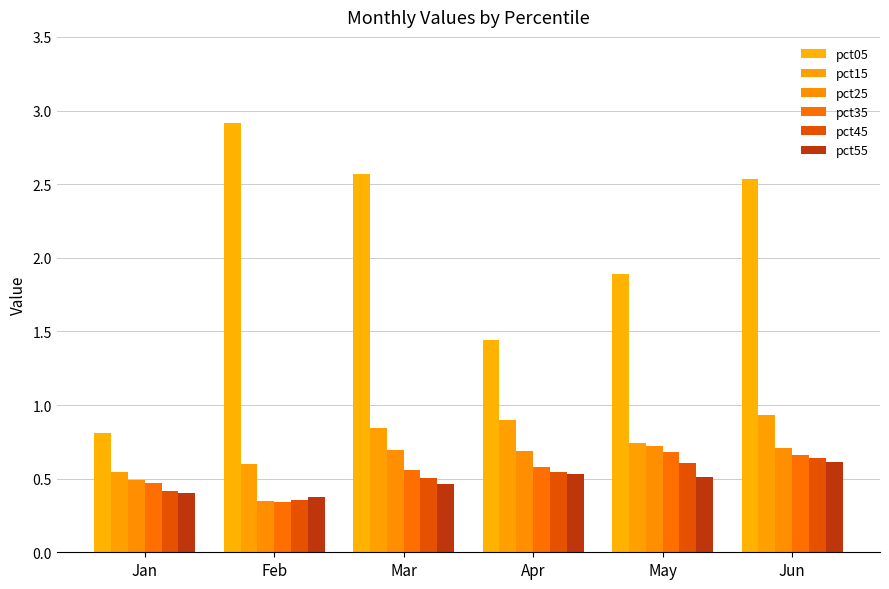

What is the minimum value for pct15?

0.5